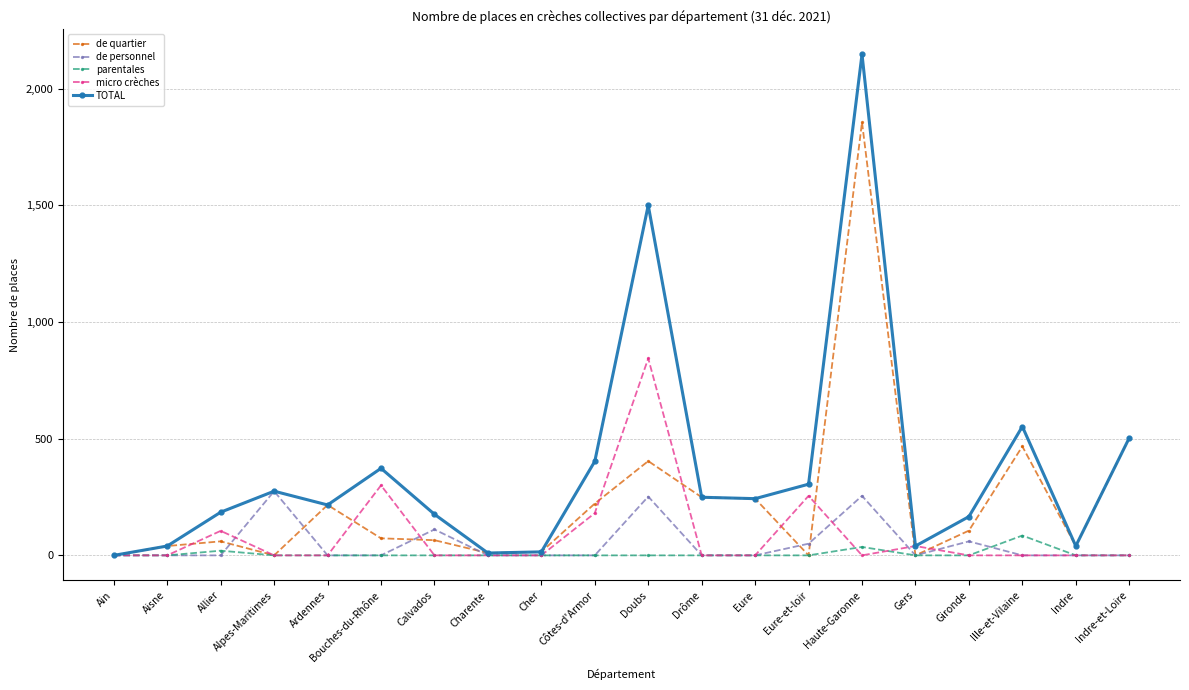

Rank the series by their maximum value, from lowest to highest.

parentales, de personnel, micro crèches, de quartier, TOTAL